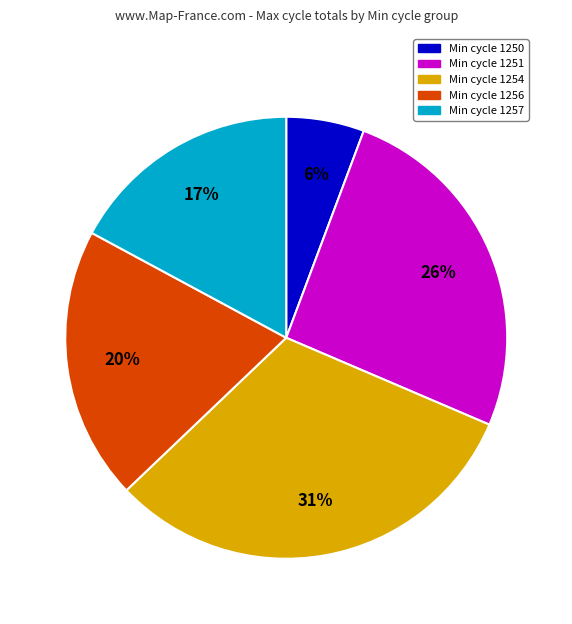

Is there any slice that represents more than half of the pie?

No